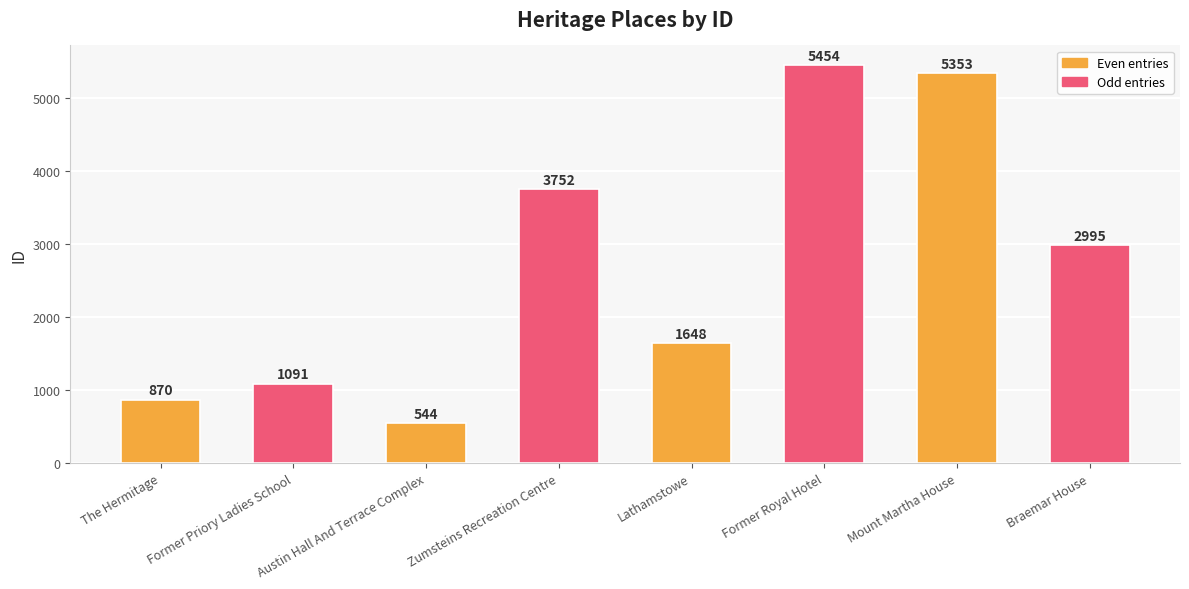

Count the number of categories in the chart.

8